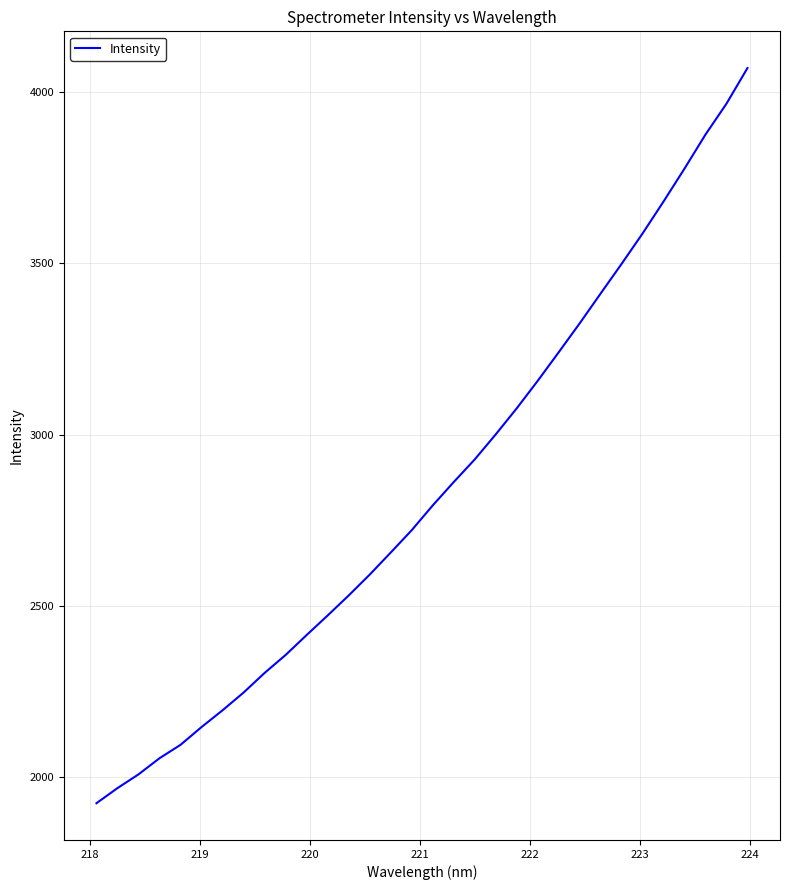

What is the smallest value displayed?

1923.9